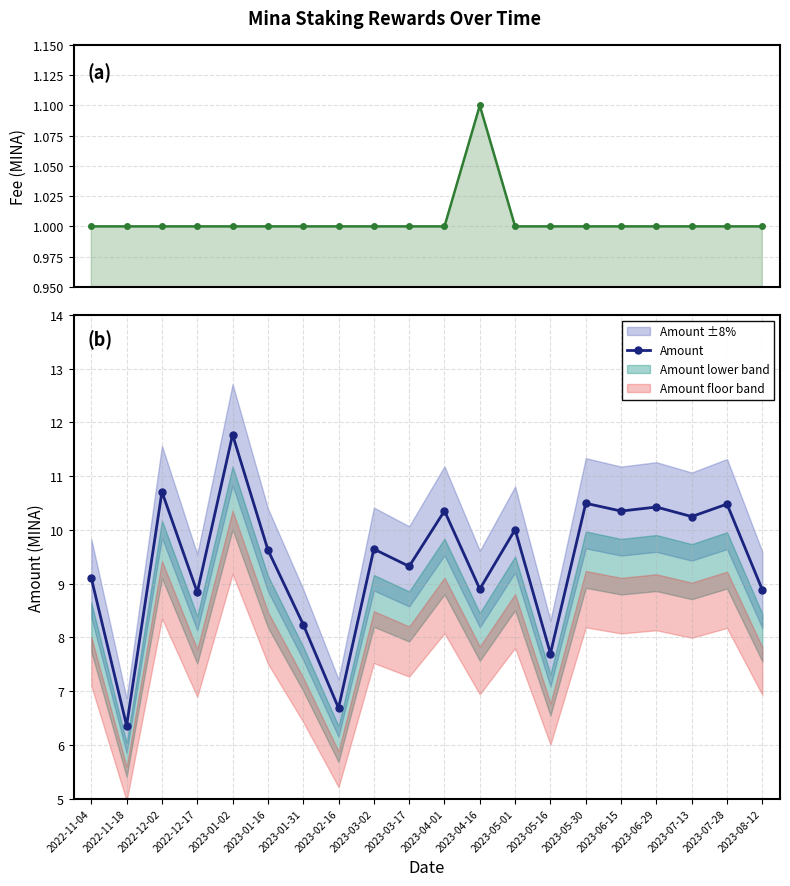

What is the sum of all Amount values?

188.1